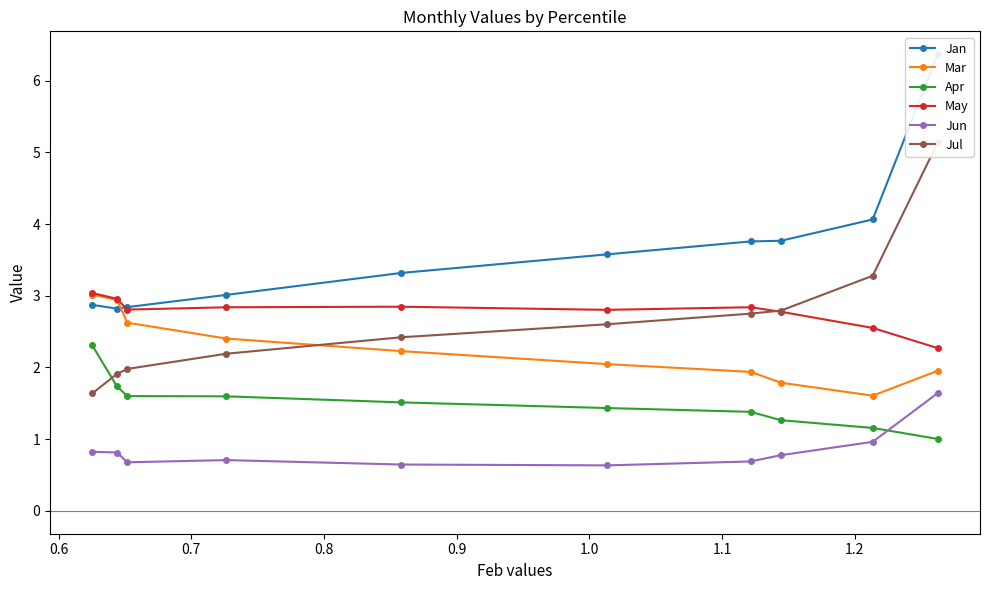

In Mar, how many points are lower than both neighbors (excluding endpoints)?

1